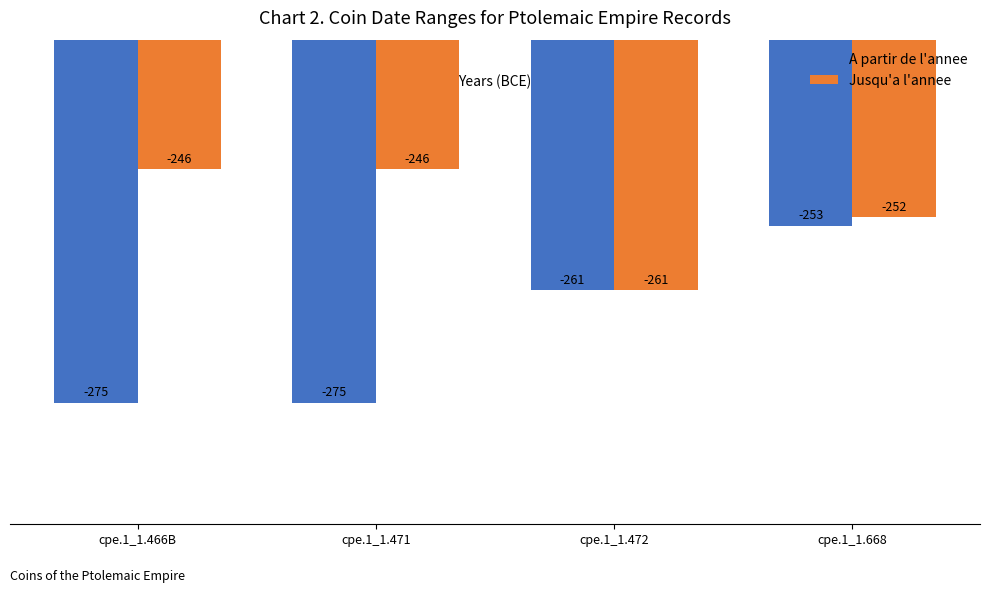

What is the sum of the A partir de l'annee values at cpe.1_1.466B and cpe.1_1.471?

-550